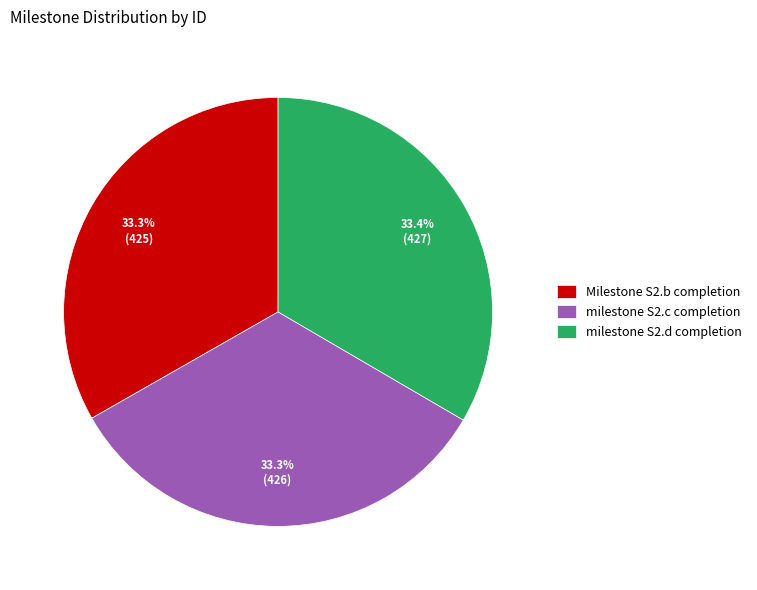

What is the ratio of the value at milestone S2.c completion to the value at Milestone S2.b completion?

1.0